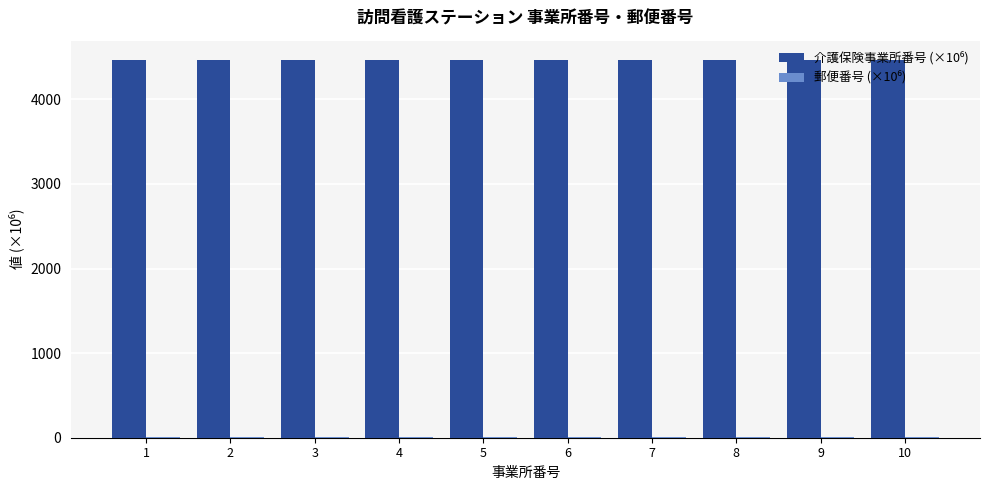

Are the bars grouped side by side (vs. stacked)?

Yes